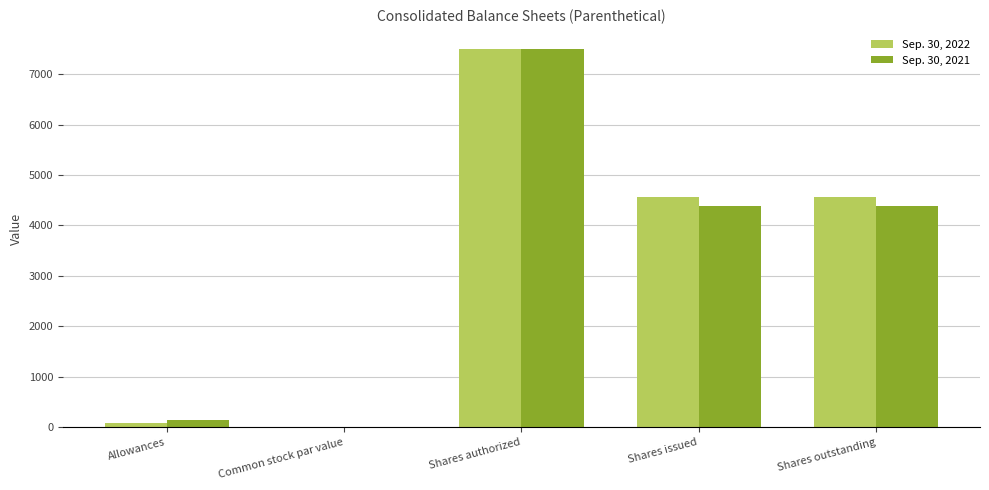

Count the number of categories in the chart.

5